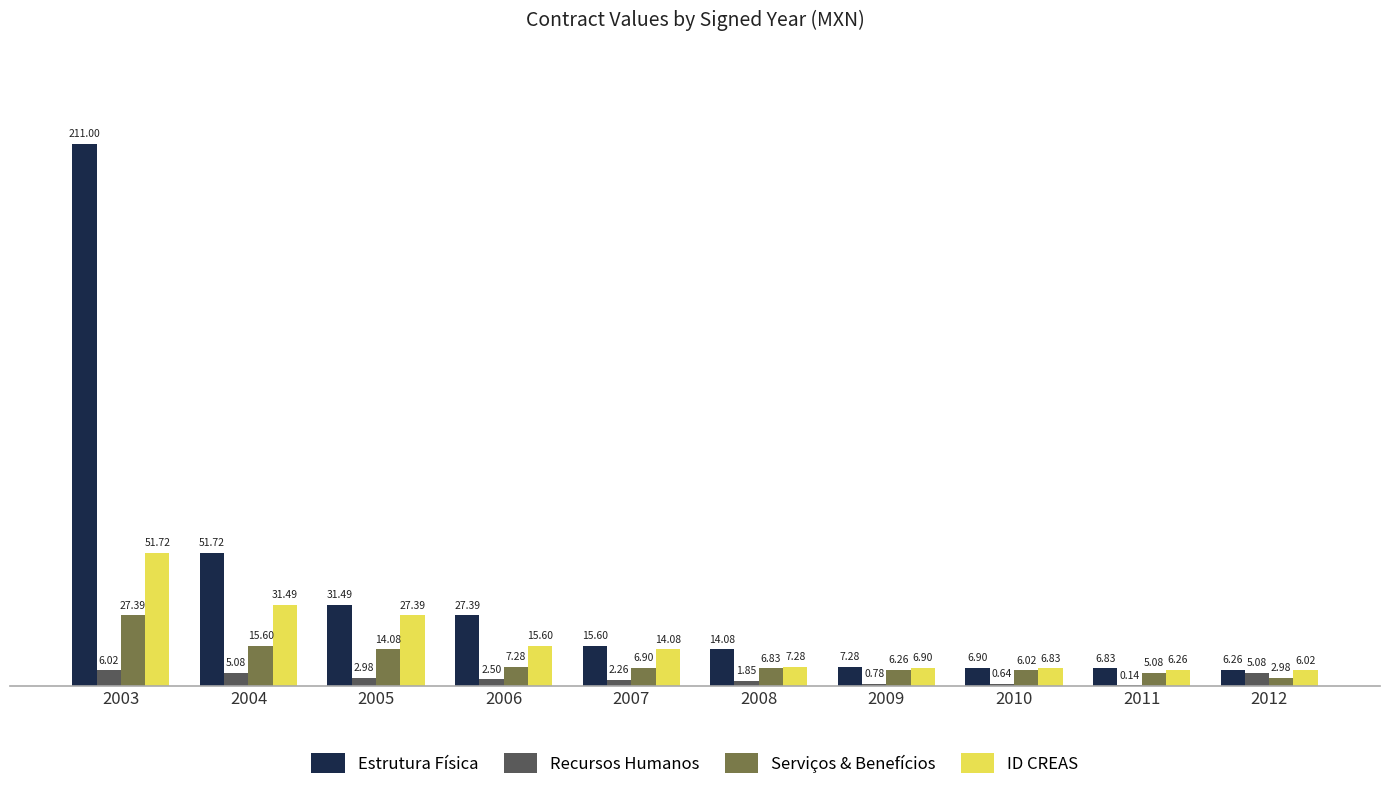

What is the minimum value for ID CREAS?

6016841.7